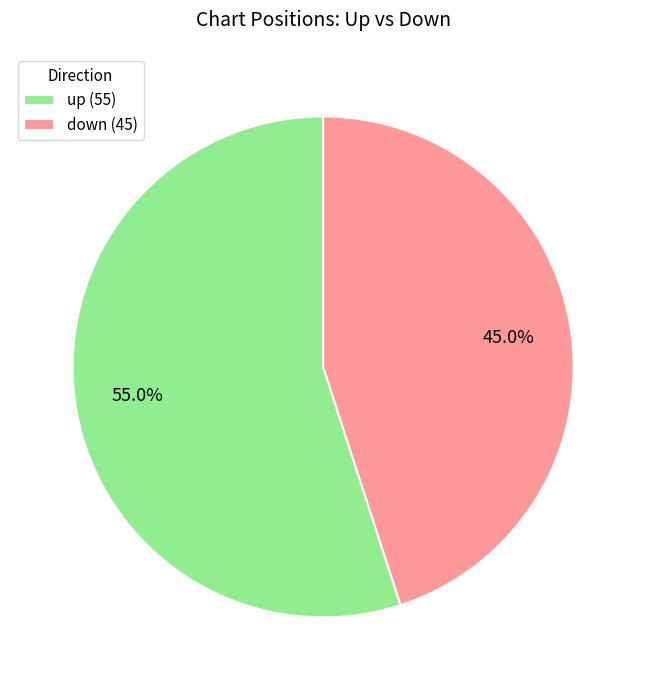

To the nearest percent, what is the difference between the largest and smallest slice percentages?

10%